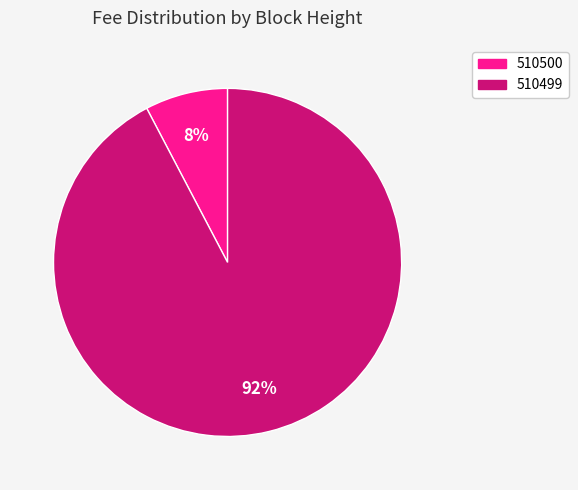

Is there any slice that represents more than half of the pie?

Yes